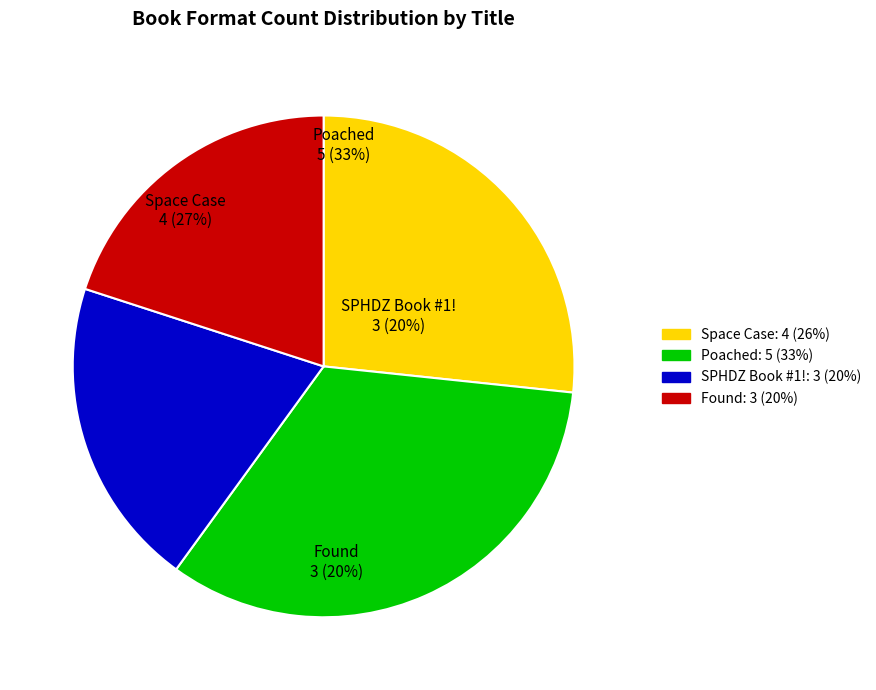

What is the smallest slice in the pie chart?

SPHDZ Book #1!